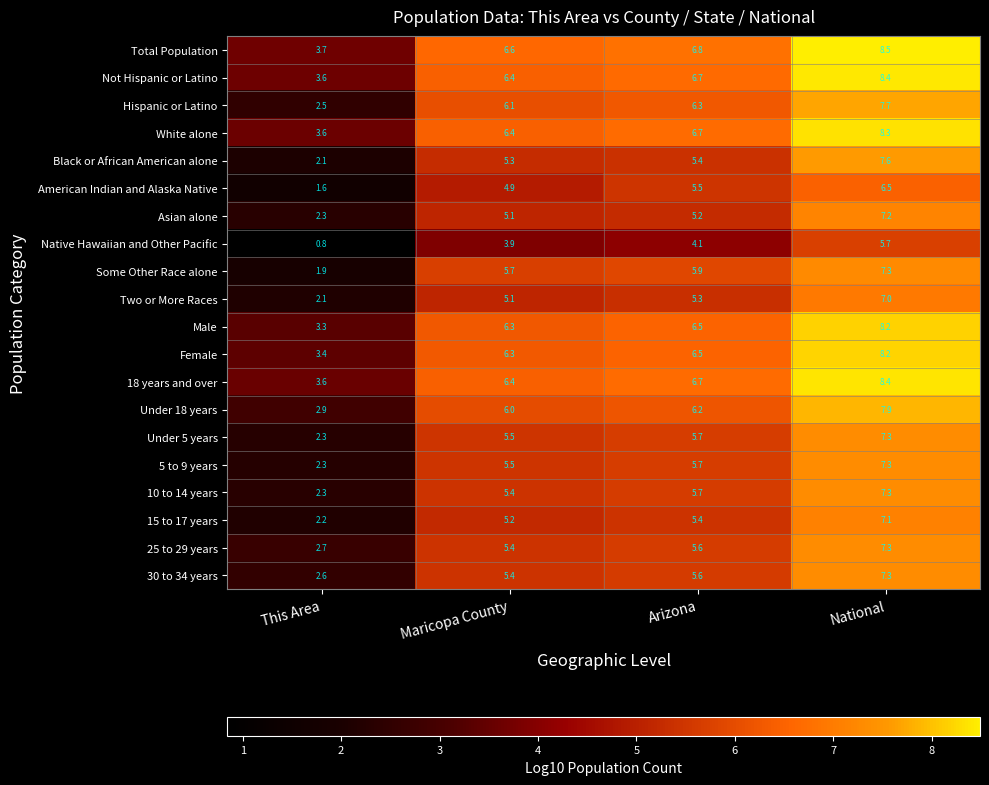

What is the greatest value displayed?

8.5